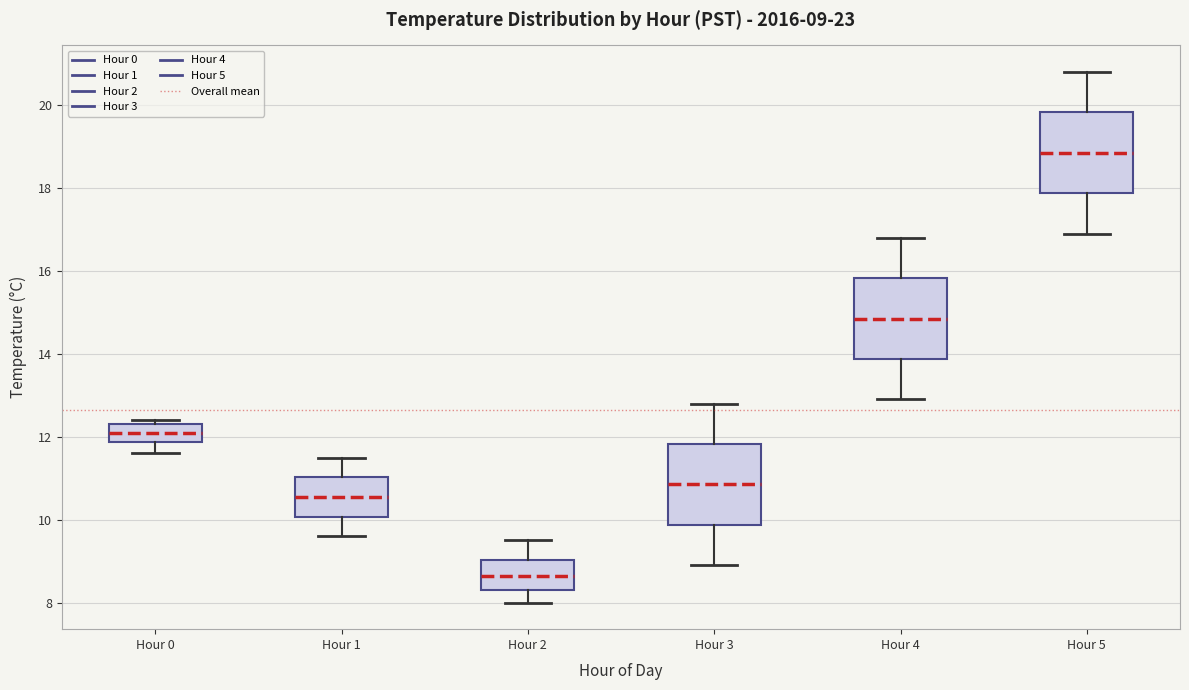

Which box has the lowest median line?

Hour 2